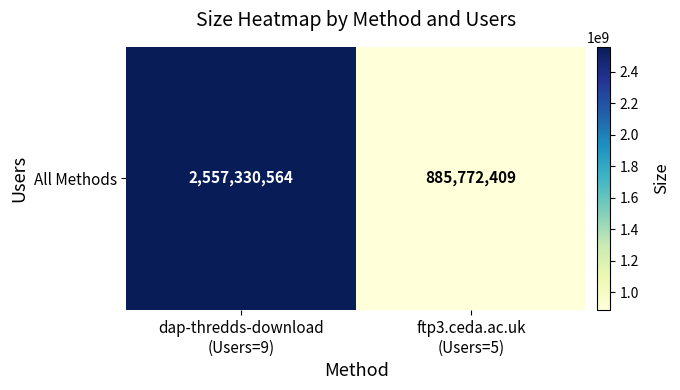

Reading left to right, what are all the values shown in this chart?

2557330564	885772409